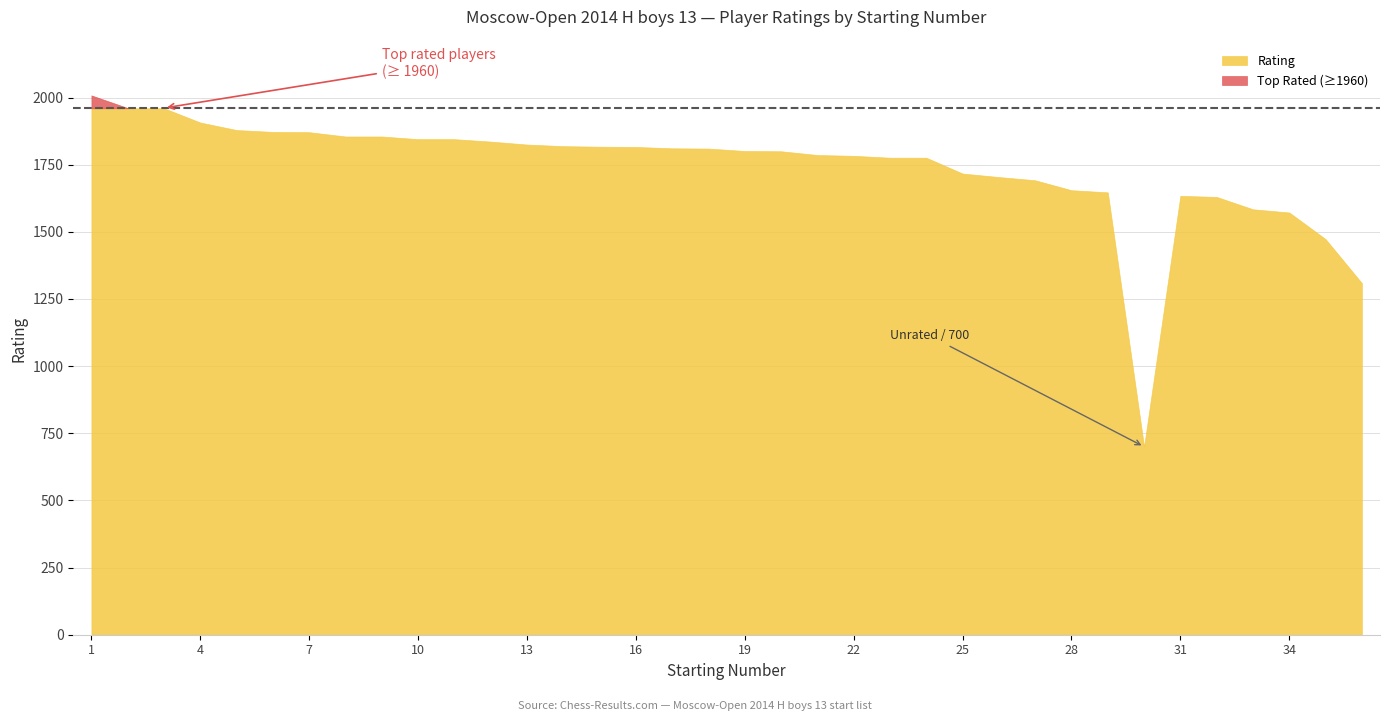

What is the difference between the second highest and minimum values?

1261